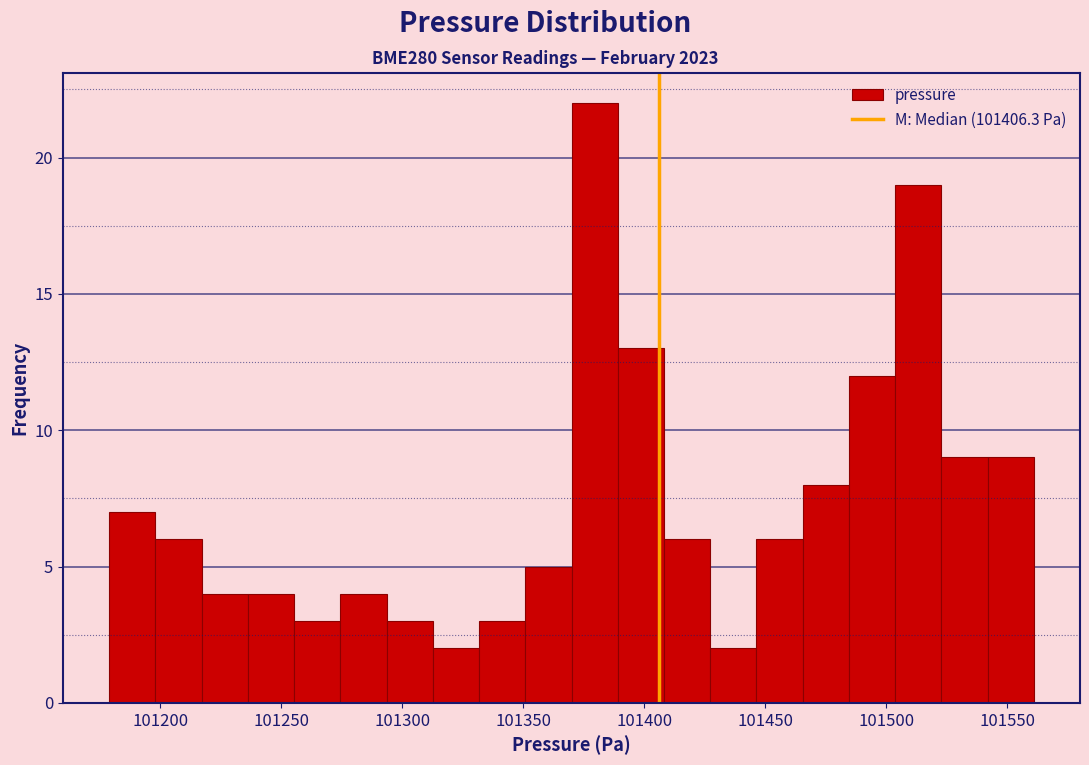

Around what value on the x-axis is the tallest bar? Give the approximate position of its centre, as read against the axis.

101380